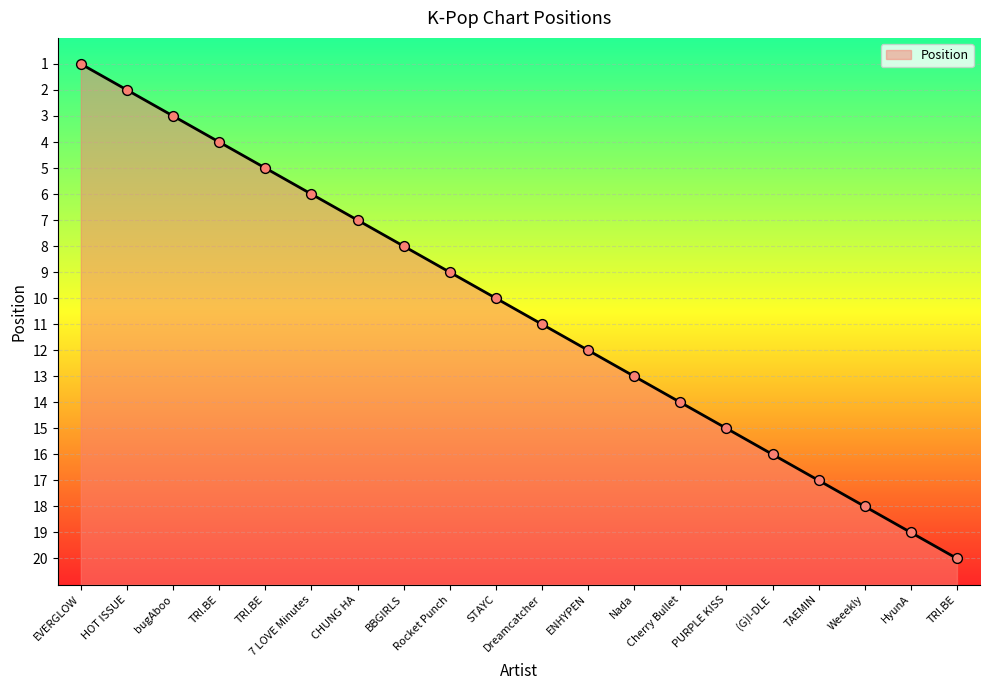

What is the change in value from (G)I-DLE to TAEMIN?

+1